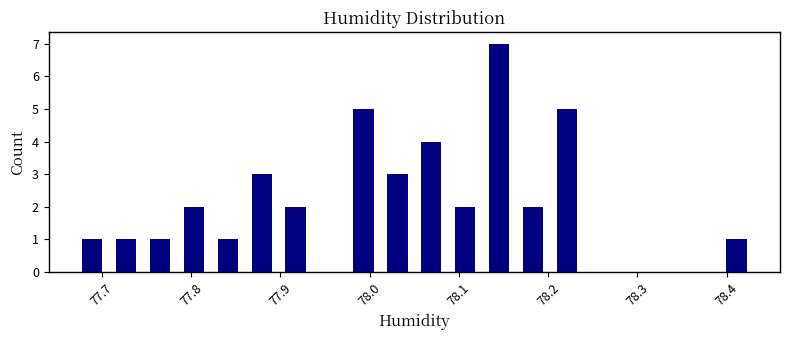

Read against the x-axis, roughly where is the centre of the tallest bar?

78.15